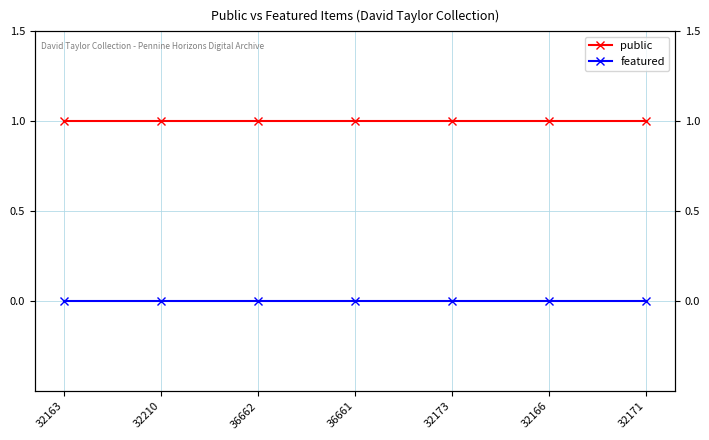

Does the chart have visible grid lines?

Yes